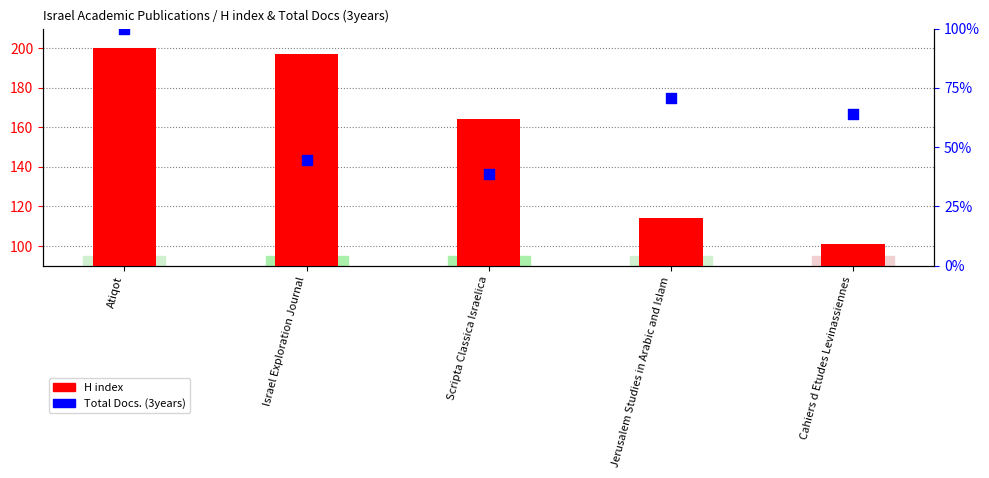

Which series has the largest total across all categories?

H index